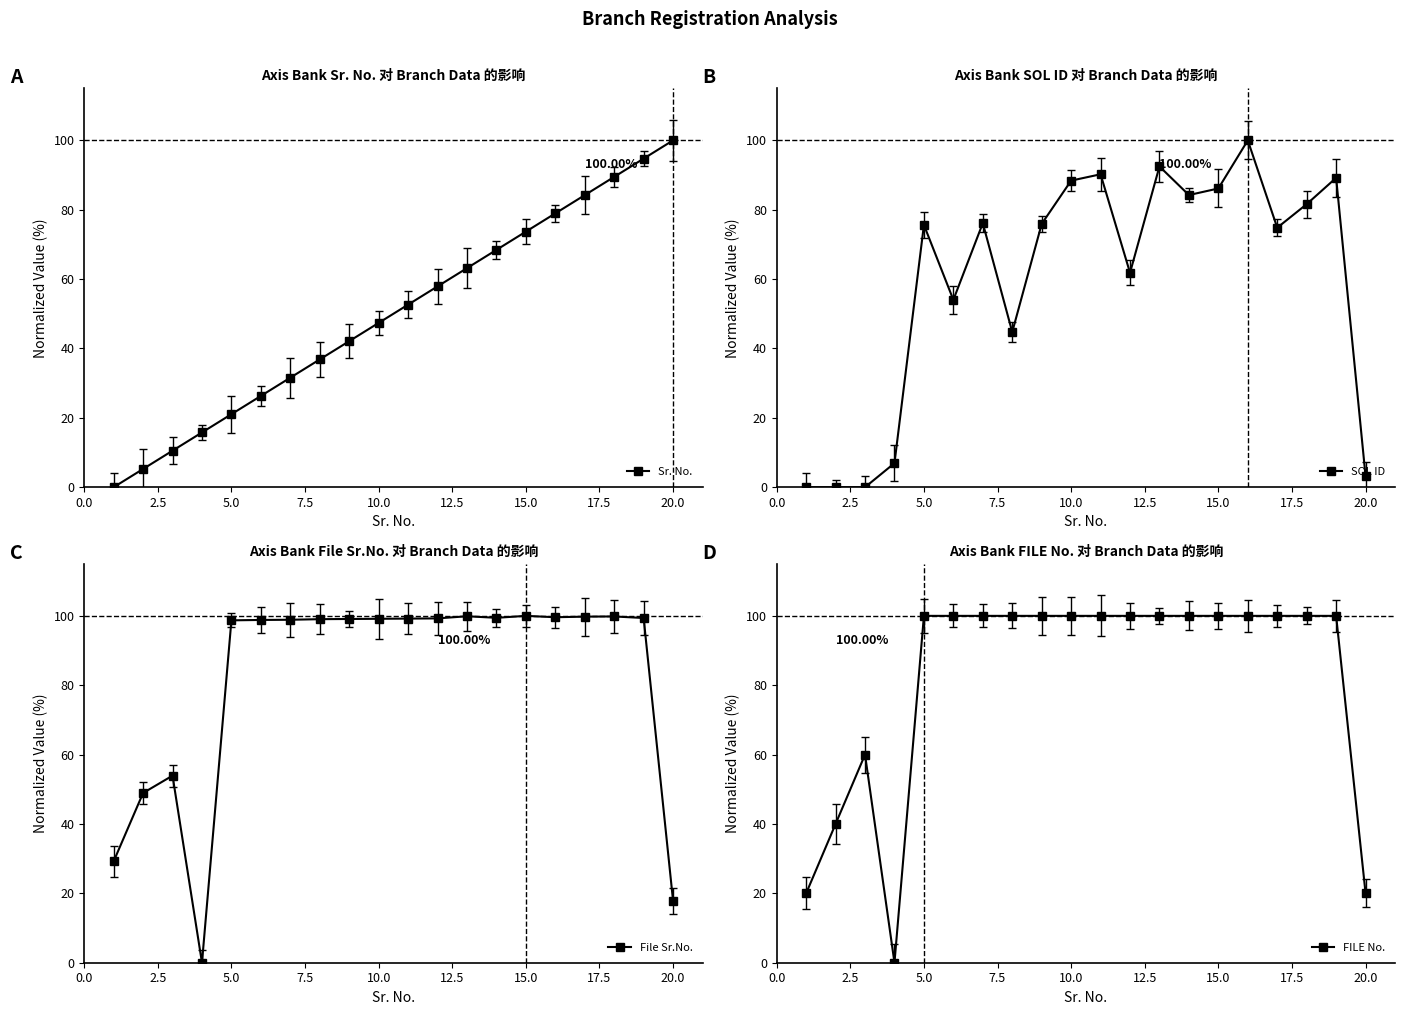

Where is FILE No. nearest to the value 50?

2.5